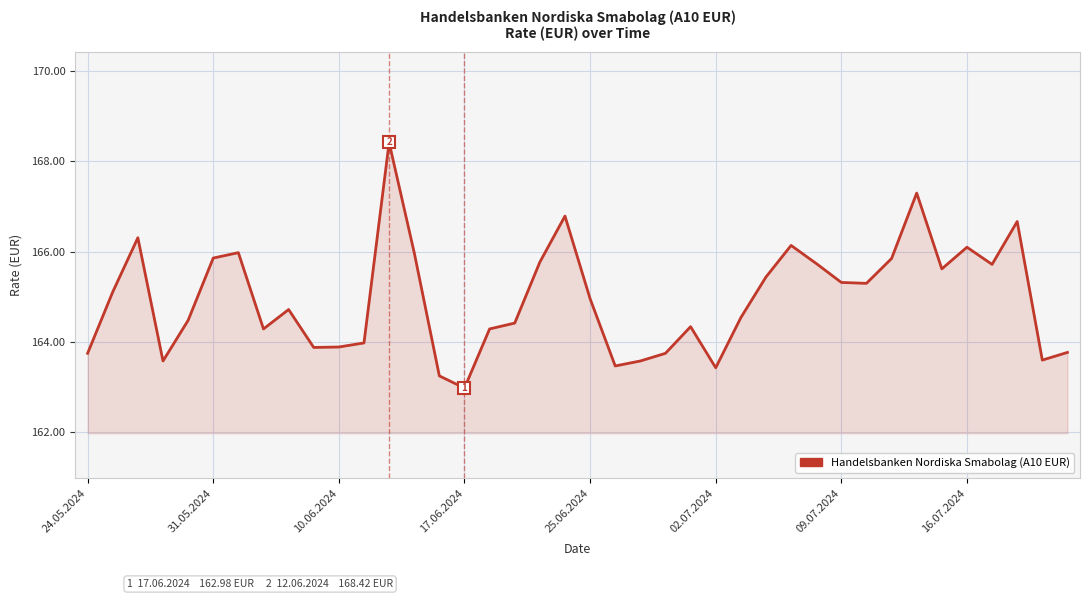

Does the chart display data point markers on the line(s)?

No